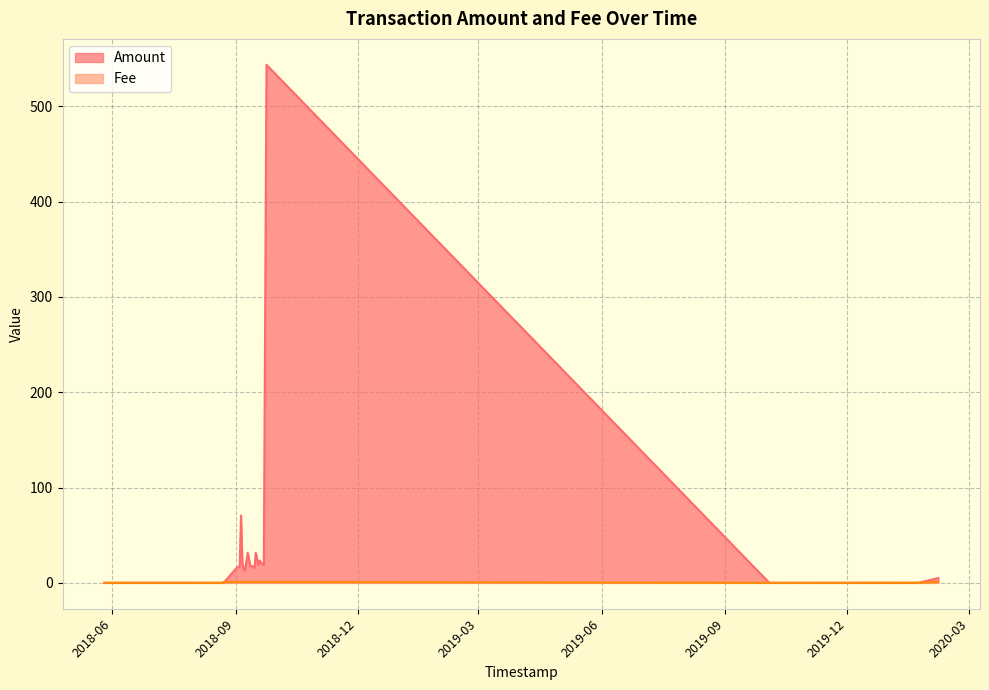

Is it true that Fee equals 1.0 at 2018-09-14?

True